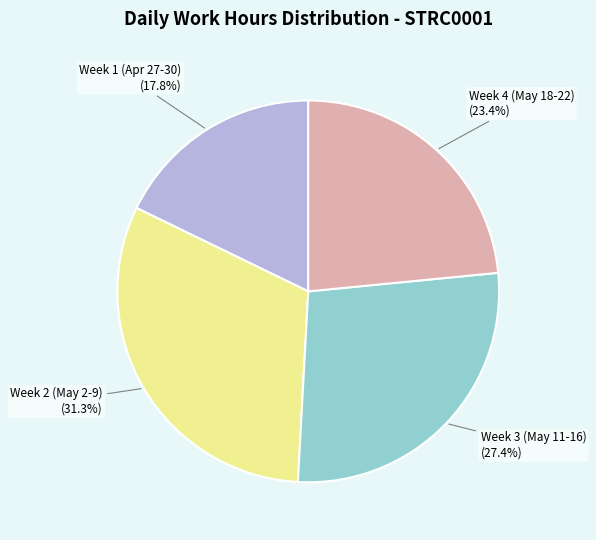

Is there any slice that represents more than half of the pie?

No